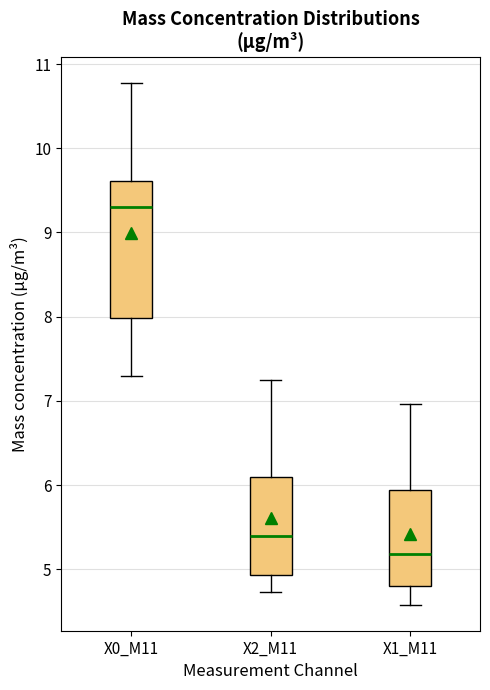

Reading left to right, read every box against the y-axis: the position of its median line, the range the box covers, and the ends of its whiskers. The values are not printed on the chart, so give them approximately, as read against the axis.

X0_M11: median 9.3, box 8.0 to 9.6, whiskers 7.3 to 10.8
X2_M11: median 5.4, box 4.9 to 6.1, whiskers 4.7 to 7.3
X1_M11: median 5.2, box 4.8 to 5.9, whiskers 4.6 to 7.0